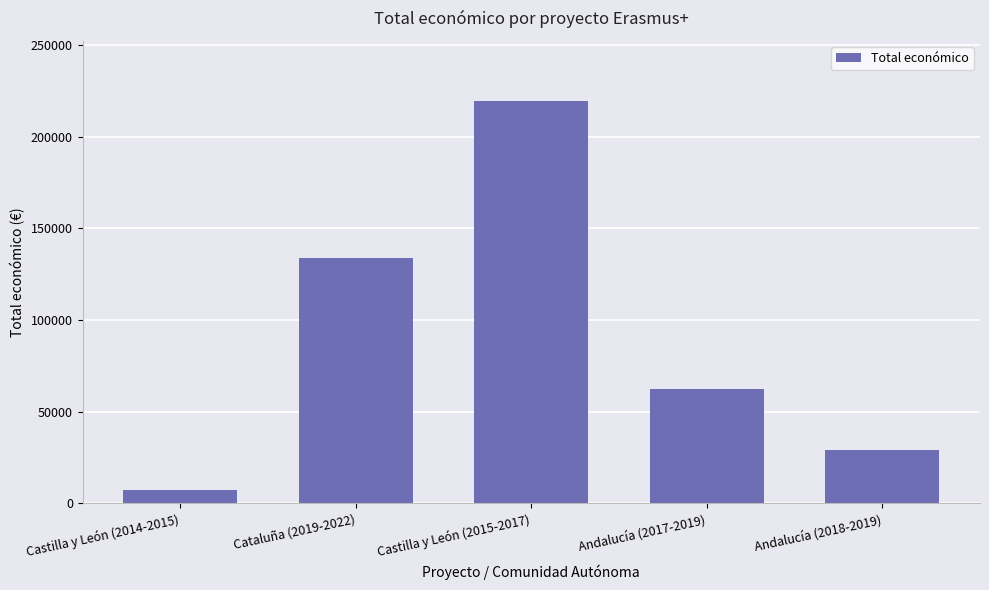

What is the label of the 2nd bar from the left?

Cataluña (2019-2022)